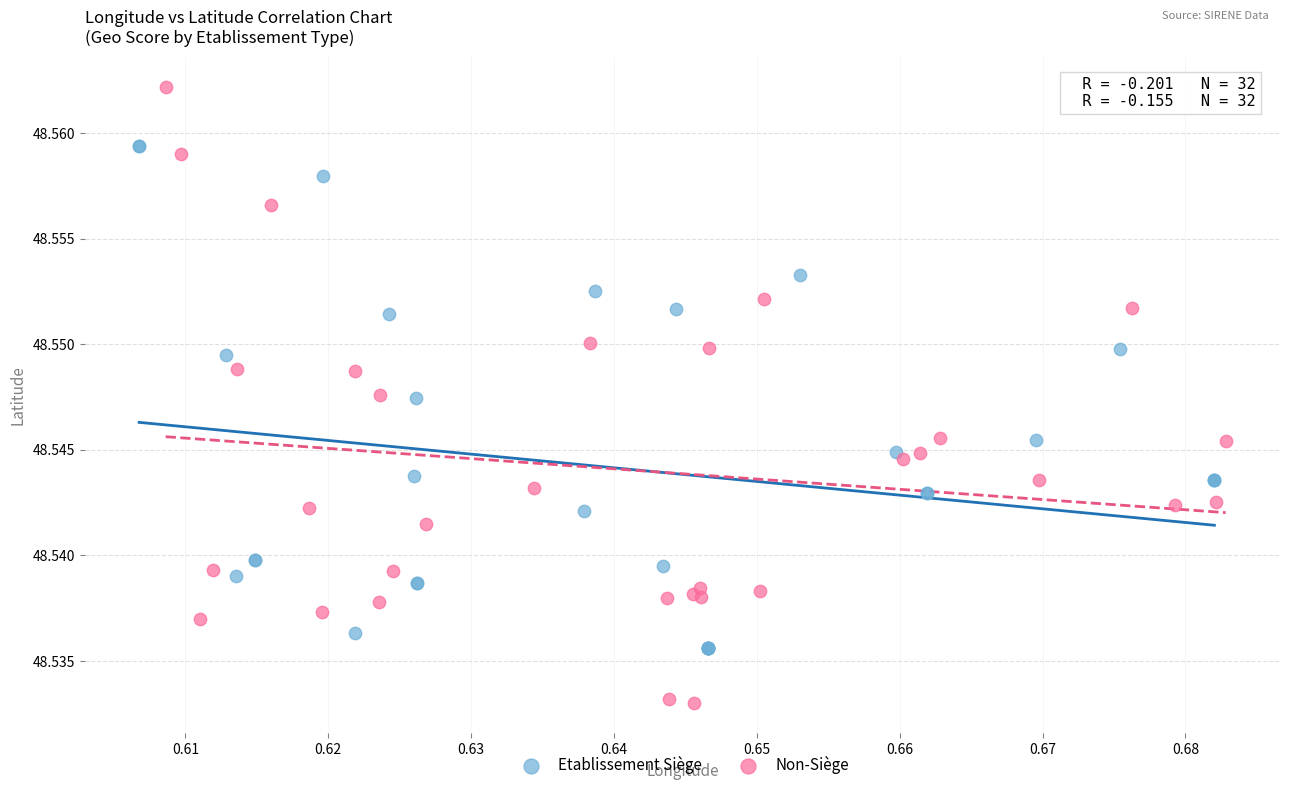

Which series has the widest spread of Y values?

Non-Siège